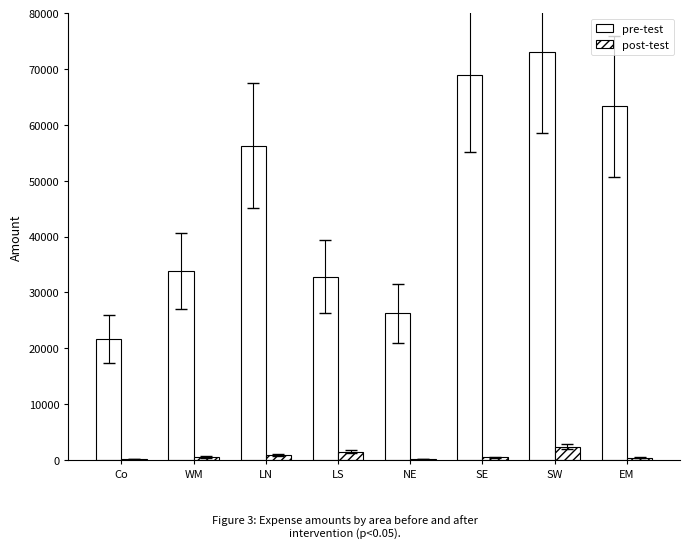

What is the sum of all pre-test values?

376390.5